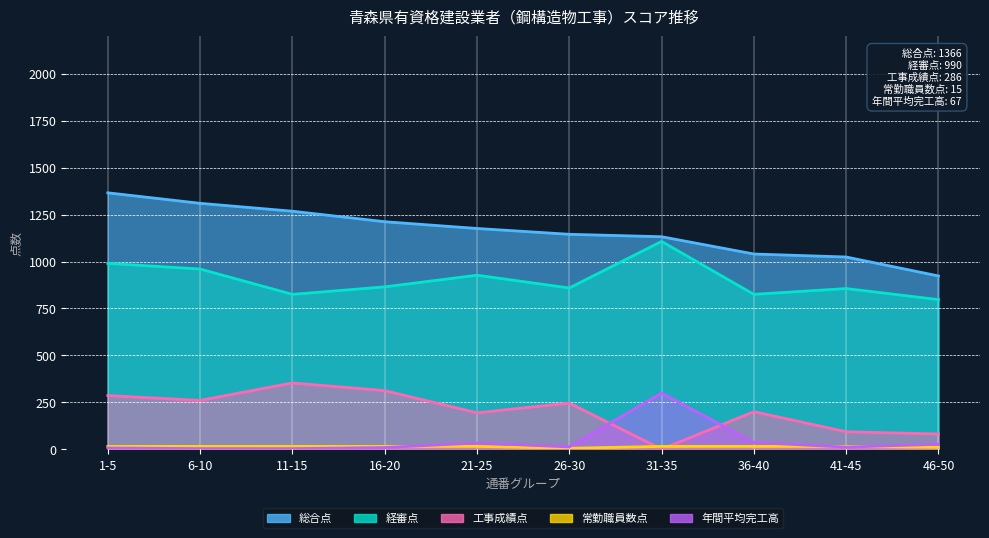

At how many categories does at least one series exceed 1099?

7